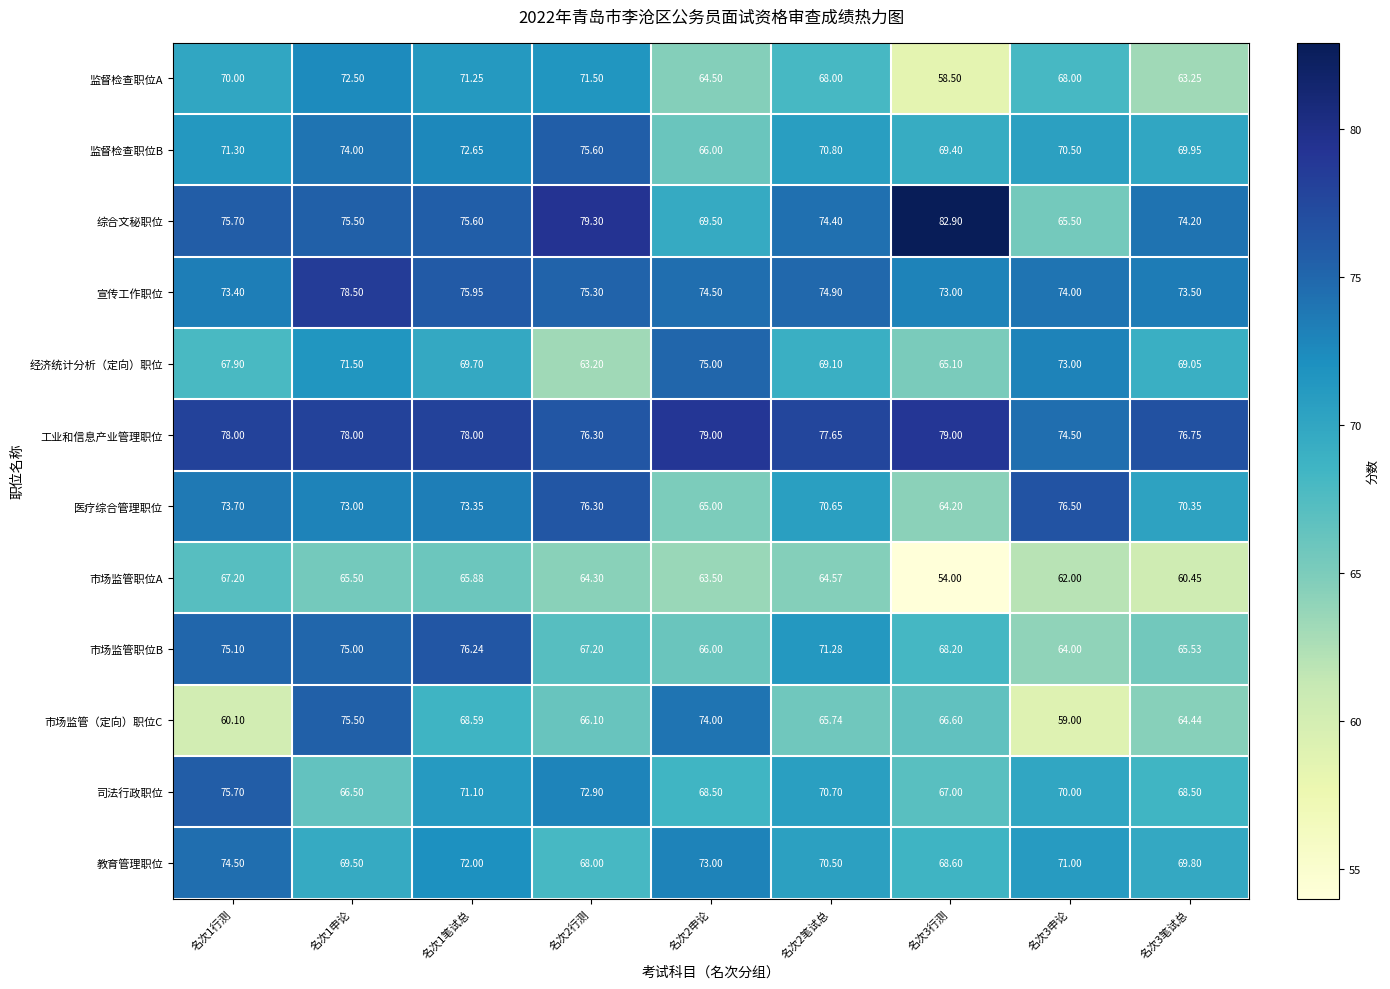

How many values in the 监督检查职位B series are below 70?

3